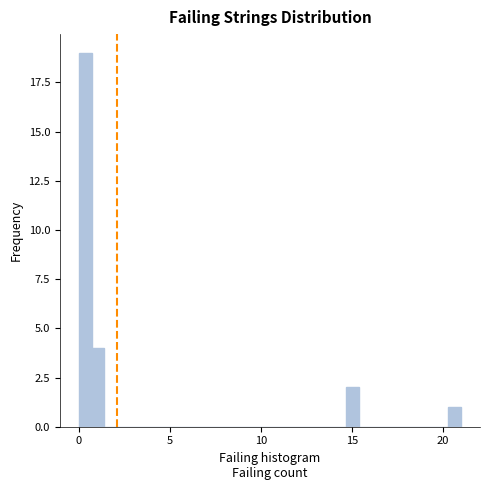

Read against the x-axis, roughly where is the centre of the tallest bar?

0.5